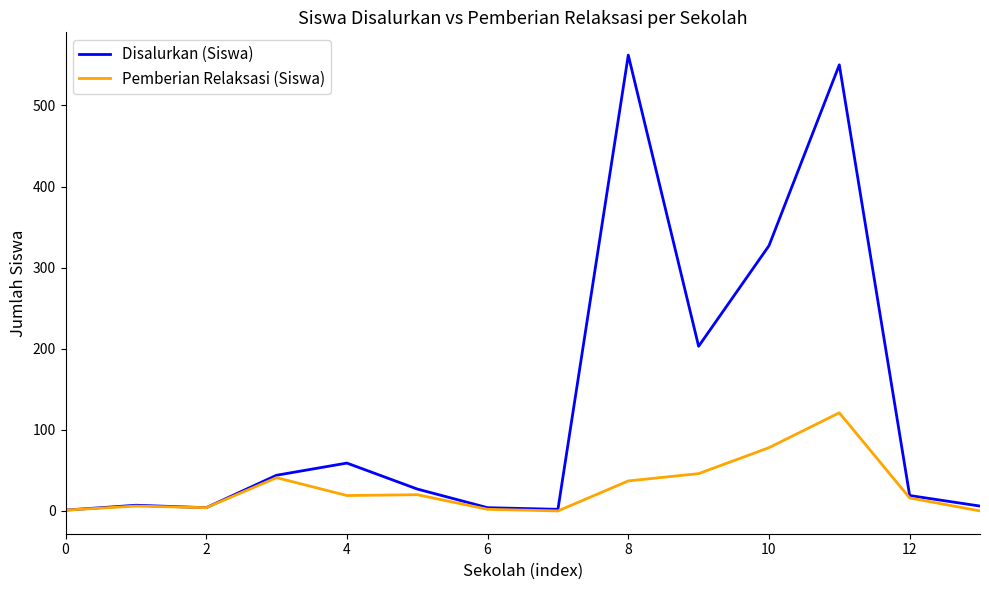

List the series in order of their overall mean, lowest first.

Pemberian Relaksasi (Siswa), Disalurkan (Siswa)